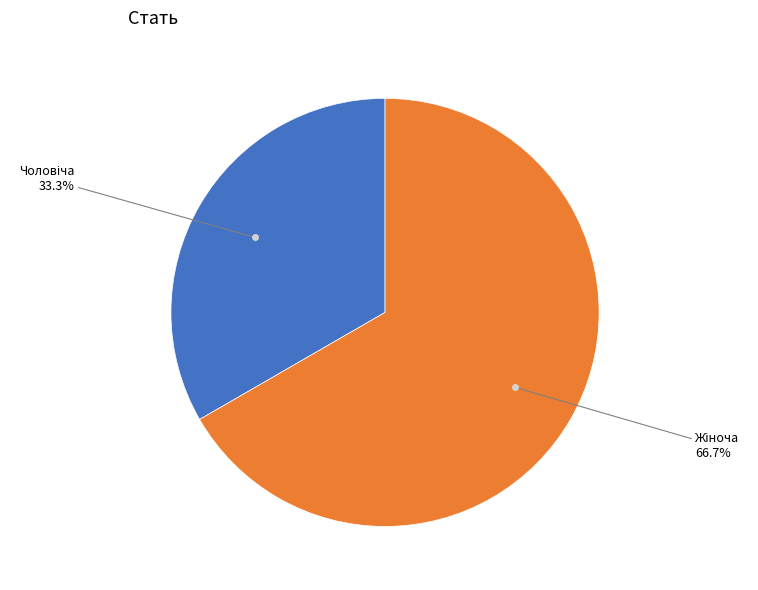

Is there a majority slice in this chart?

Yes